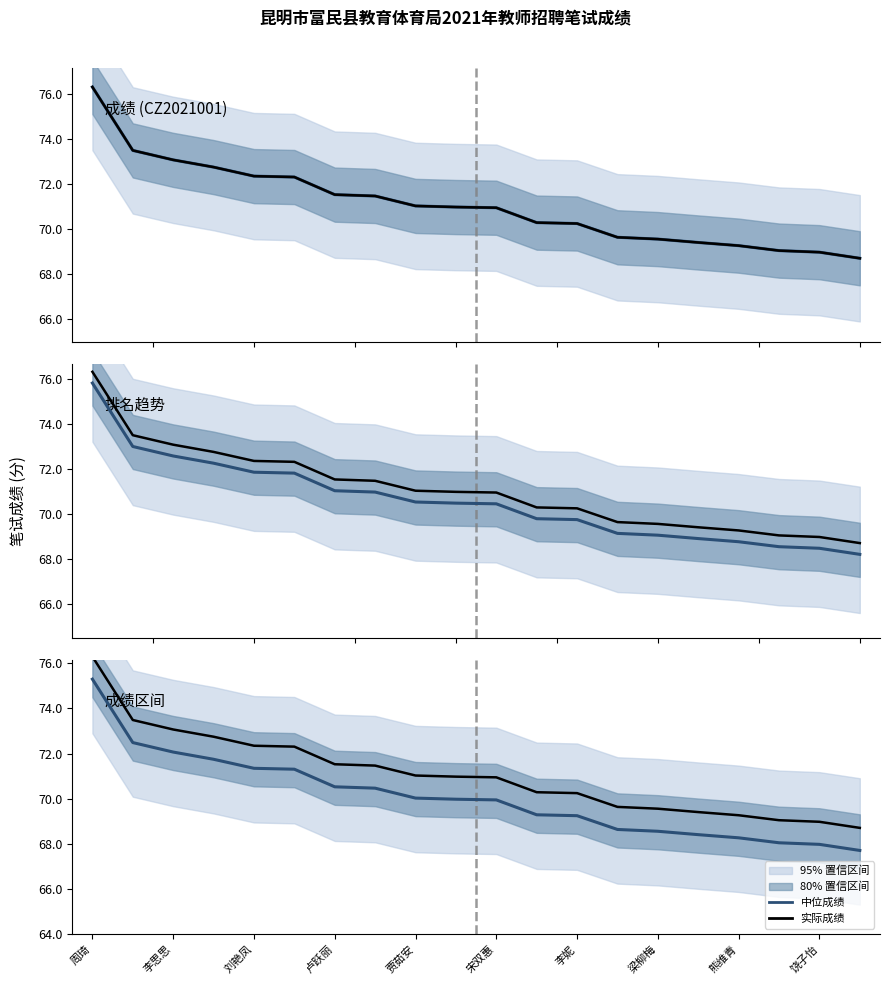

True or false: 中位成绩 and 实际成绩 cross at least once.

False